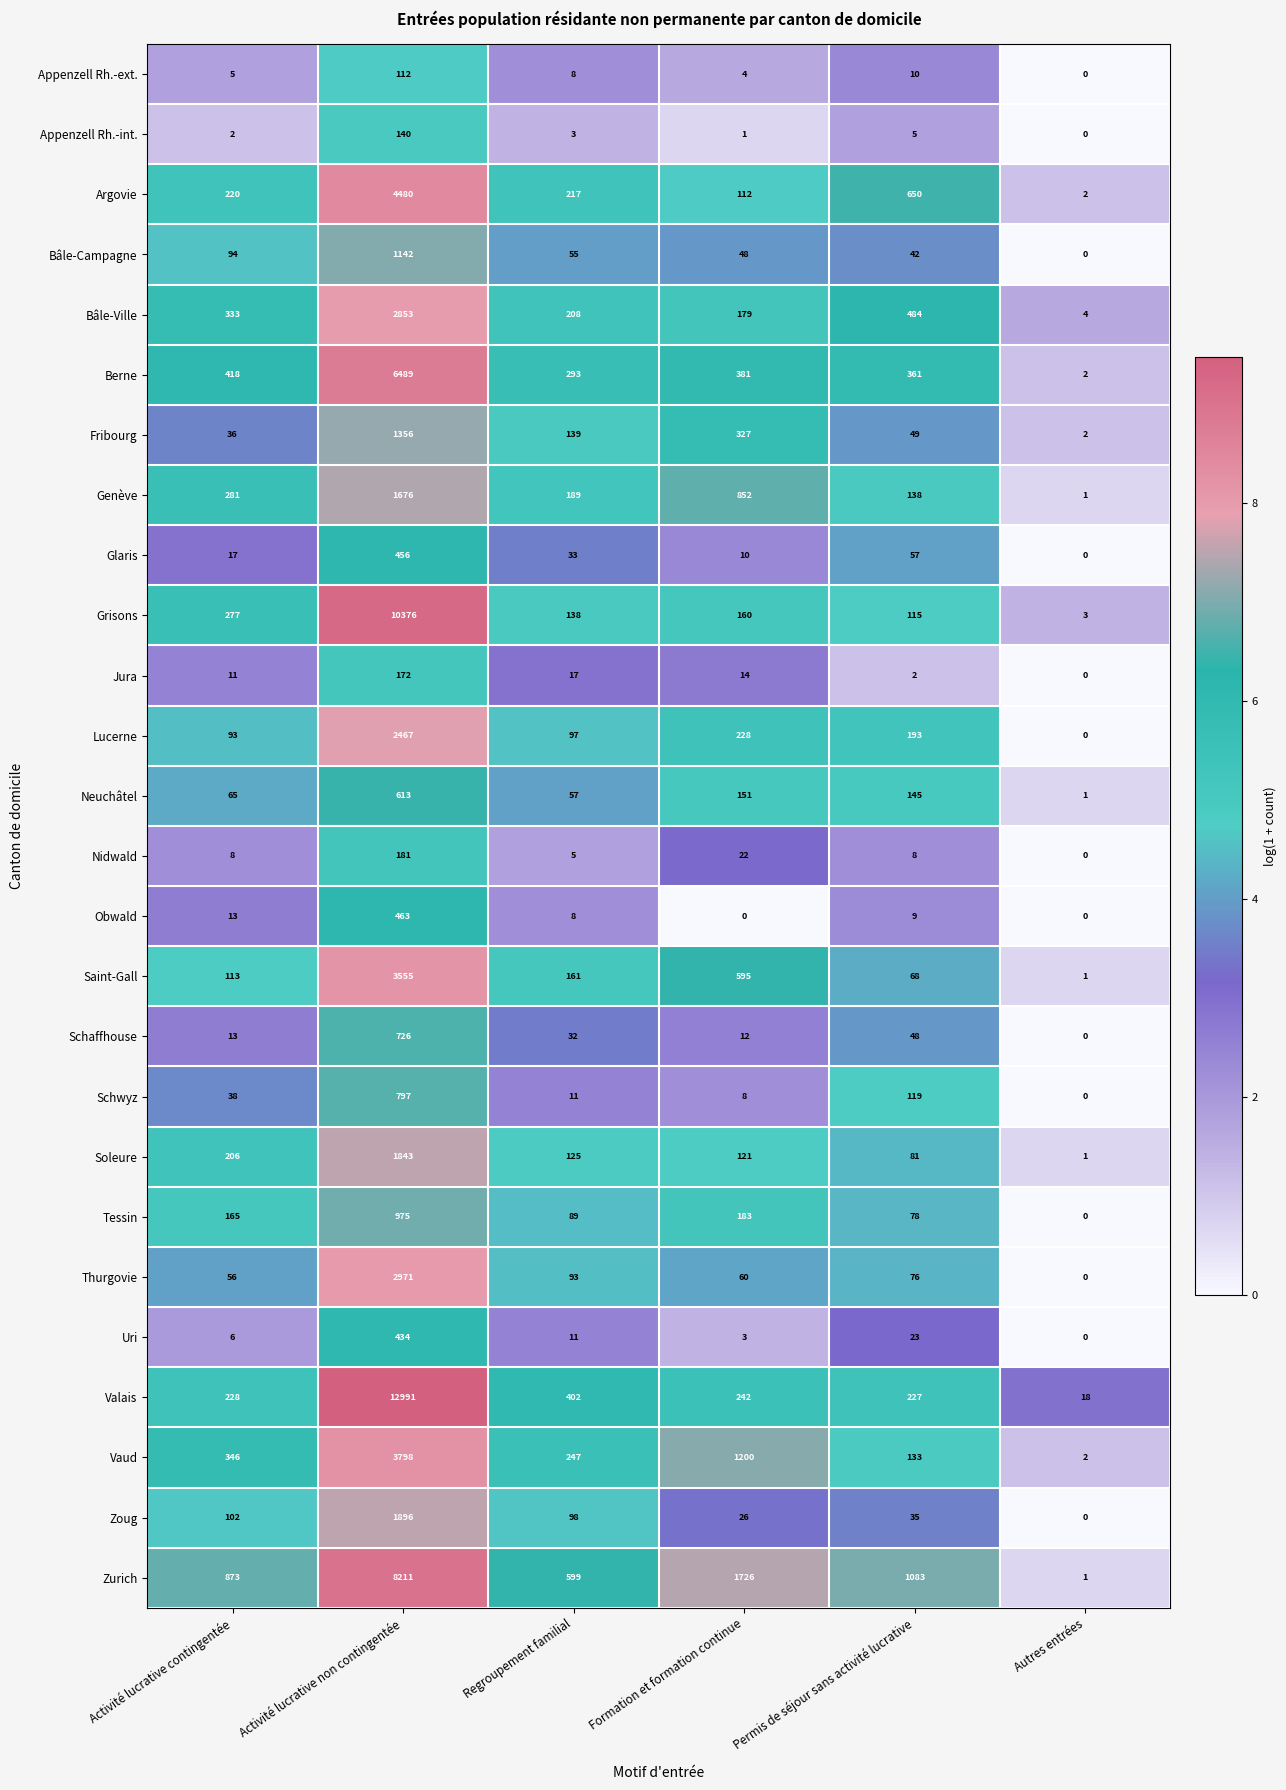

Rank the series at Formation et formation continue from lowest to highest value.

Obwald, Appenzell Rh.-int., Uri, Appenzell Rh.-ext., Schwyz, Glaris, Schaffhouse, Jura, Nidwald, Zoug, Bâle-Campagne, Thurgovie, Argovie, Soleure, Neuchâtel, Grisons, Bâle-Ville, Tessin, Lucerne, Valais, Fribourg, Berne, Saint-Gall, Genève, Vaud, Zurich